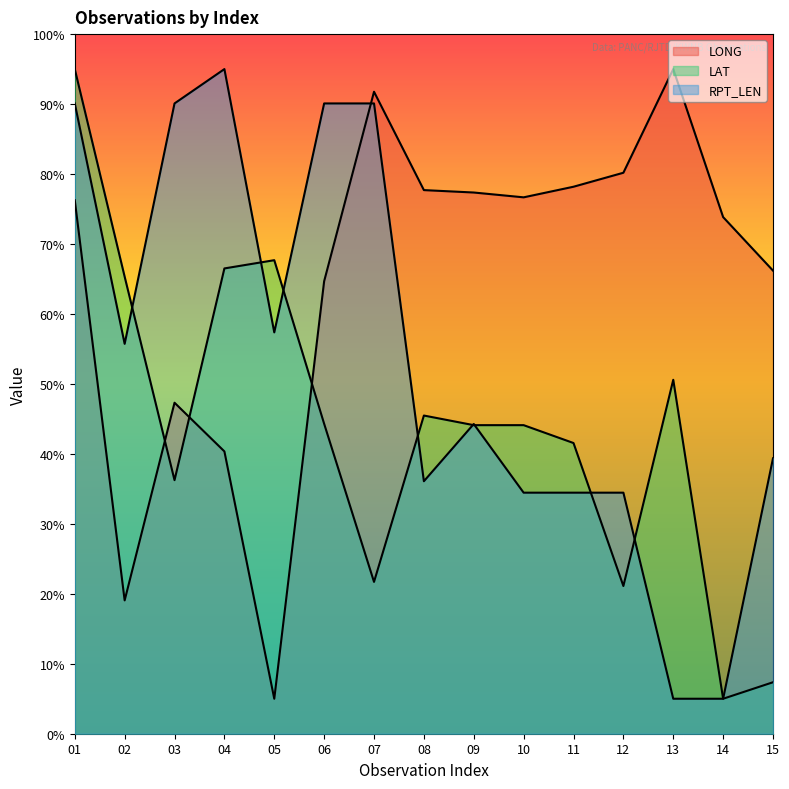

True or false: LONG and LAT cross at least once.

True